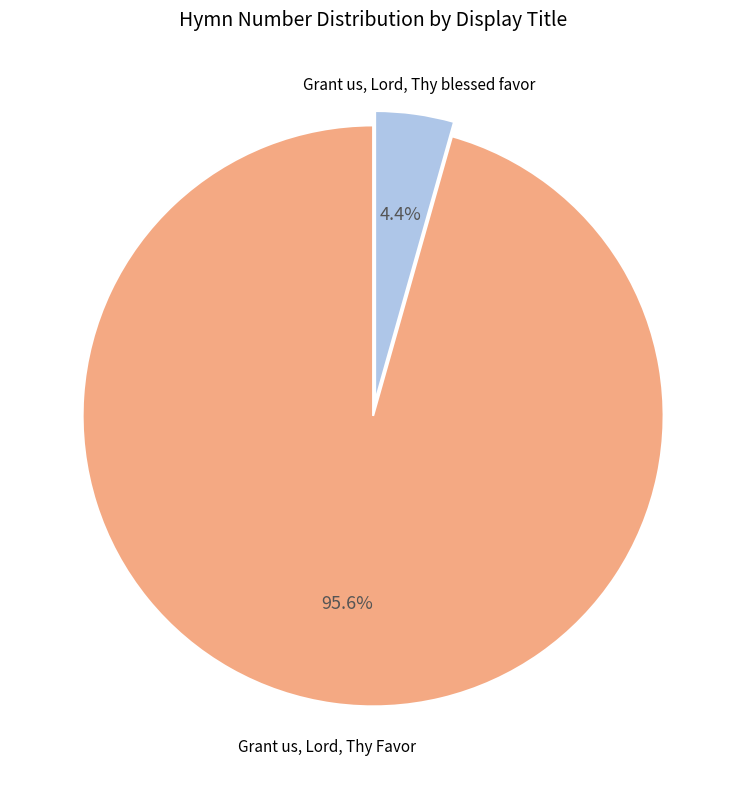

To the nearest percent, what is the average slice percentage?

50%